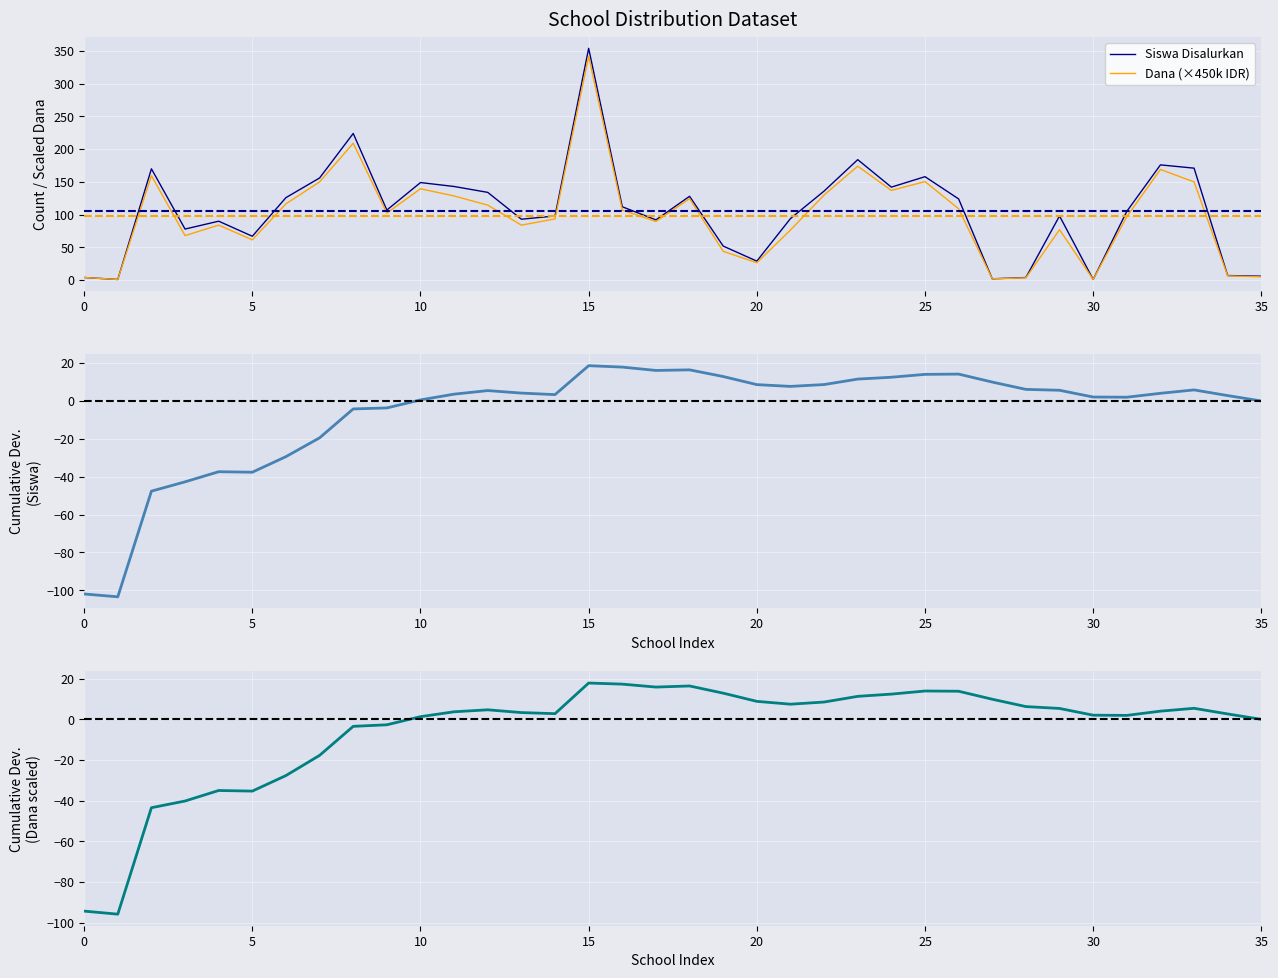

What is the sum of the Cumulative deviation (Siswa) values at 11 and 19?

16.5